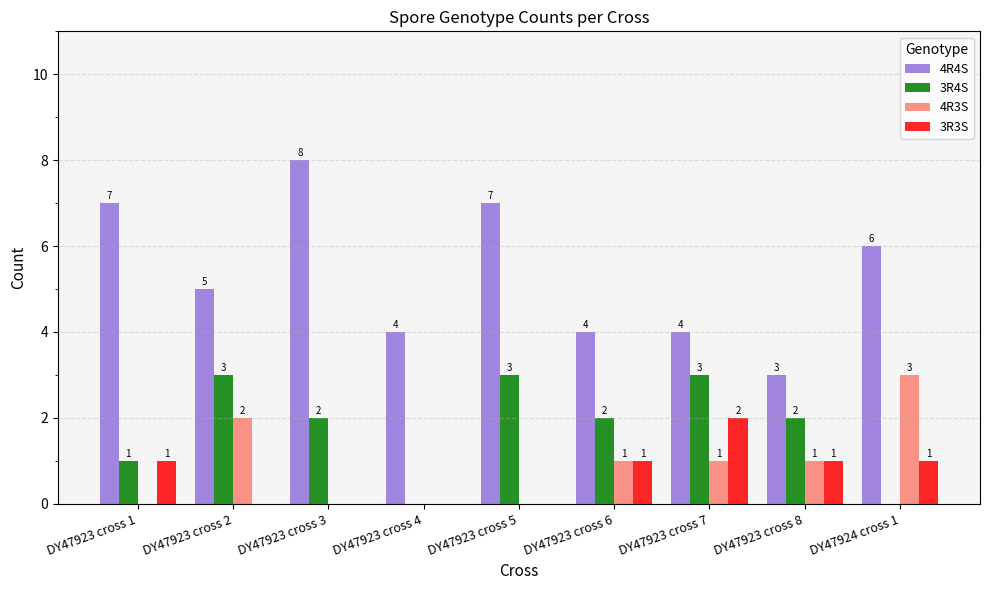

Which series has the largest range (max minus min)?

4R4S